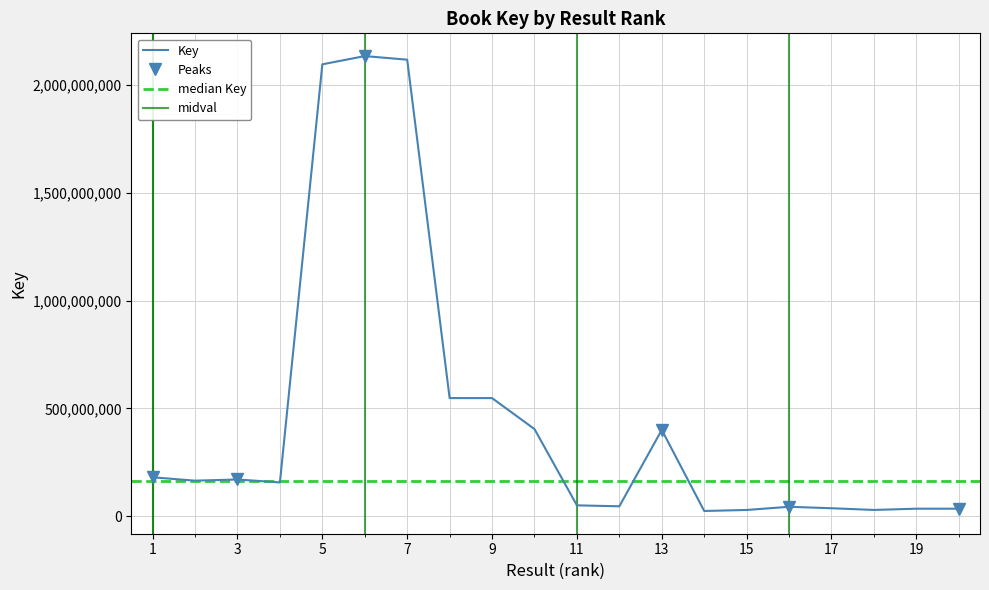

What is the smallest value displayed?

23742623